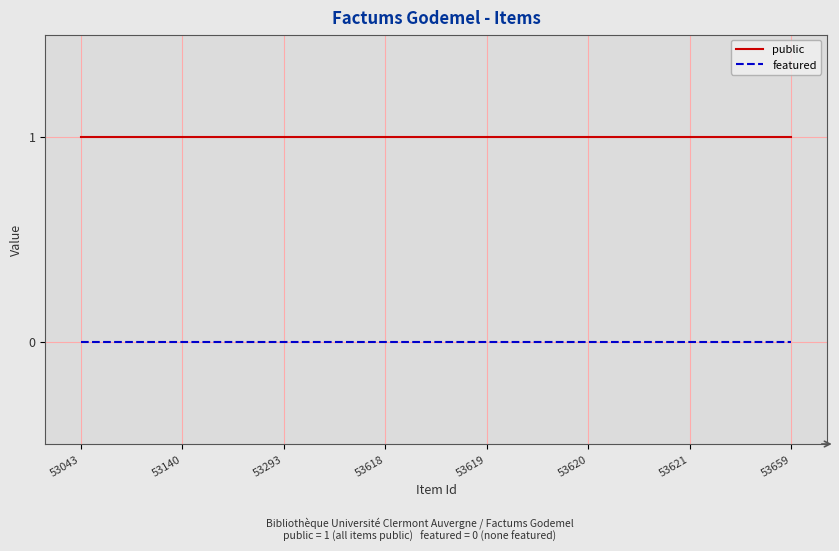

Reading right to left, list all the values displayed in this chart.

public: 53659=1	53621=1	53620=1	53619=1	53618=1	53293=1	53140=1	53043=1
featured: 53659=0	53621=0	53620=0	53619=0	53618=0	53293=0	53140=0	53043=0